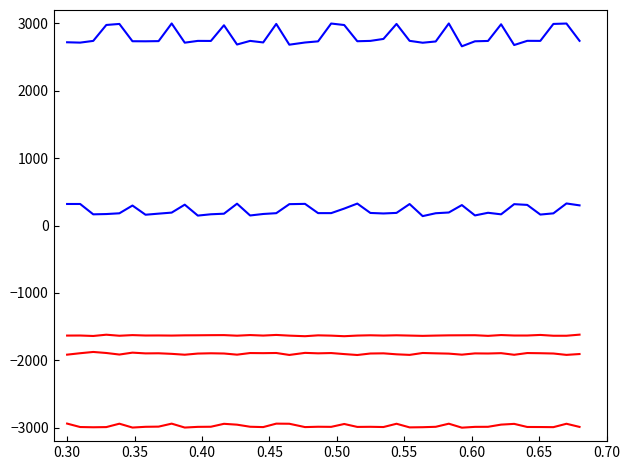

Does the chart have visible grid lines?

No